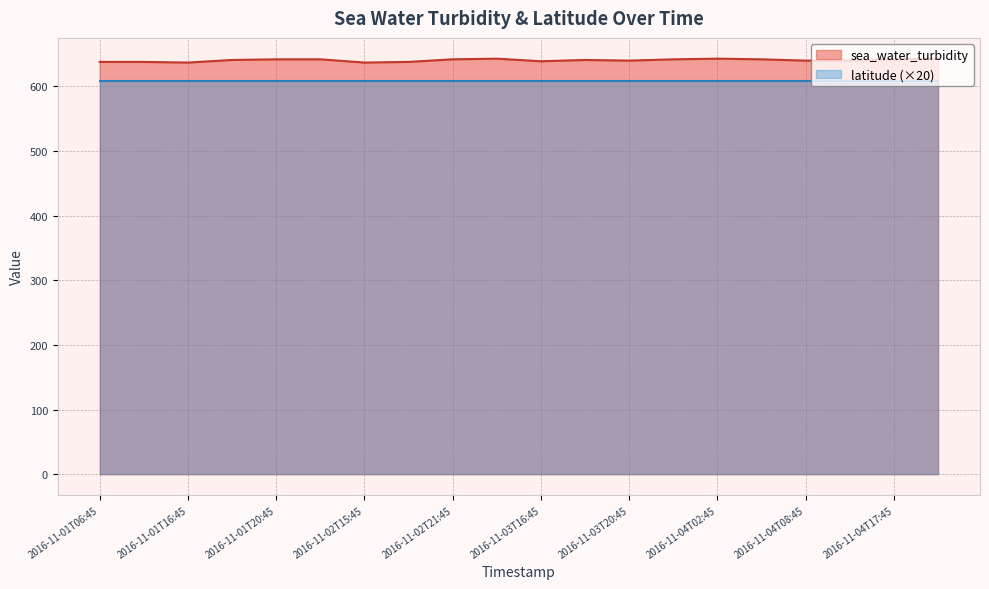

Reading left to right, list all the values displayed in this chart.

2016-11-01T06:45=638	2016-11-01T07:45=638	2016-11-01T16:45=637	2016-11-01T17:45=641	2016-11-01T20:45=642	2016-11-01T22:45=642	2016-11-02T15:45=637	2016-11-02T18:45=638	2016-11-02T21:45=642	2016-11-03T00:45=643	2016-11-03T16:45=639	2016-11-03T18:45=641	2016-11-03T20:45=640	2016-11-03T23:45=642	2016-11-04T02:45=643	2016-11-04T04:45=642	2016-11-04T08:45=640	2016-11-04T13:45=640	2016-11-04T17:45=642	2016-11-04T18:45=643